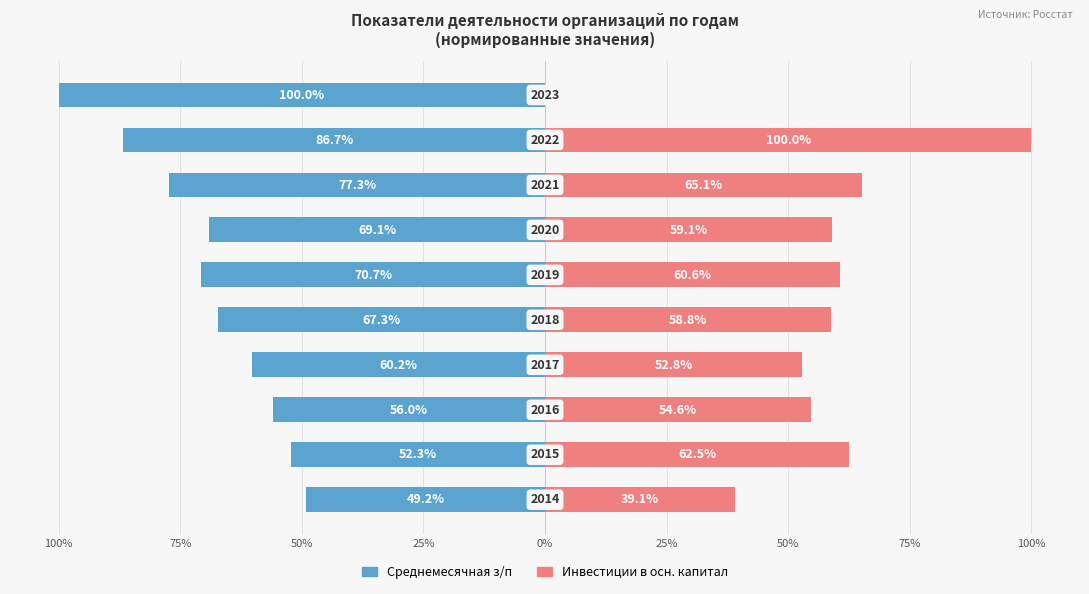

How many values in the Инвестиции (норм.) series exceed 59?

5